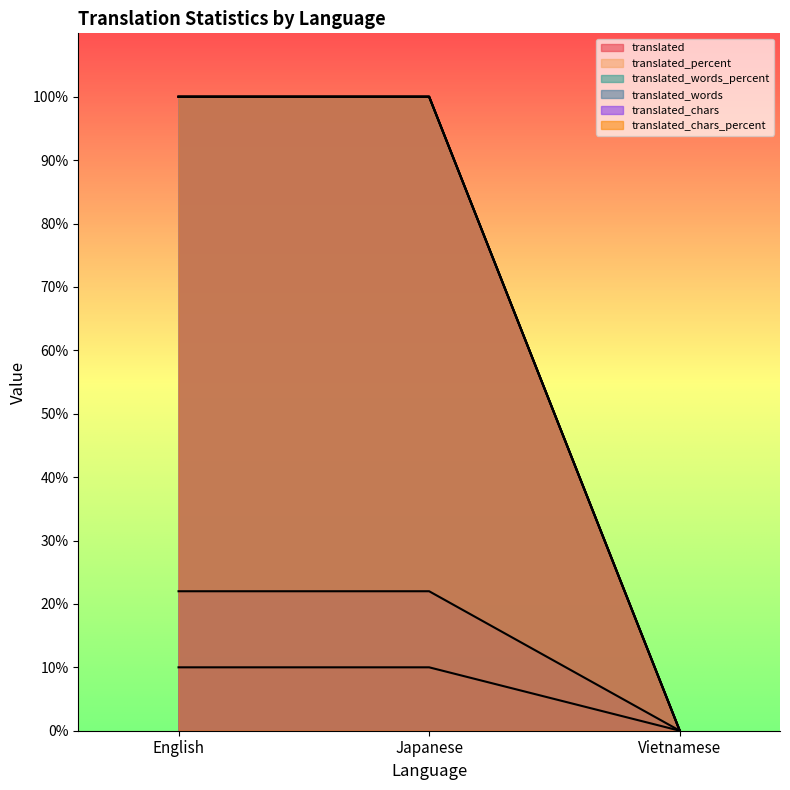

What is the label of the 3rd point from the right?

English